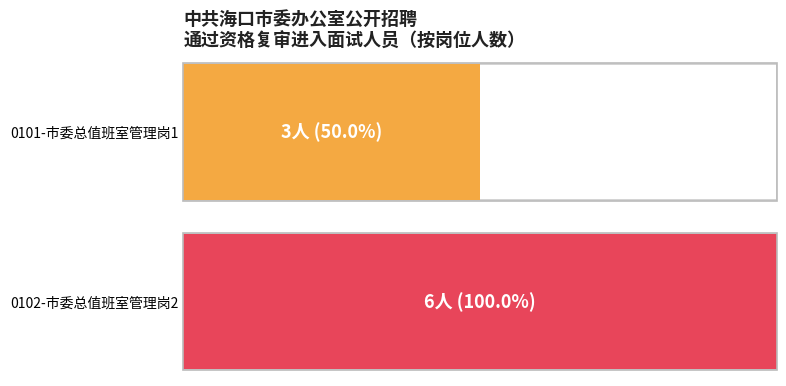

How many values are below 6?

1